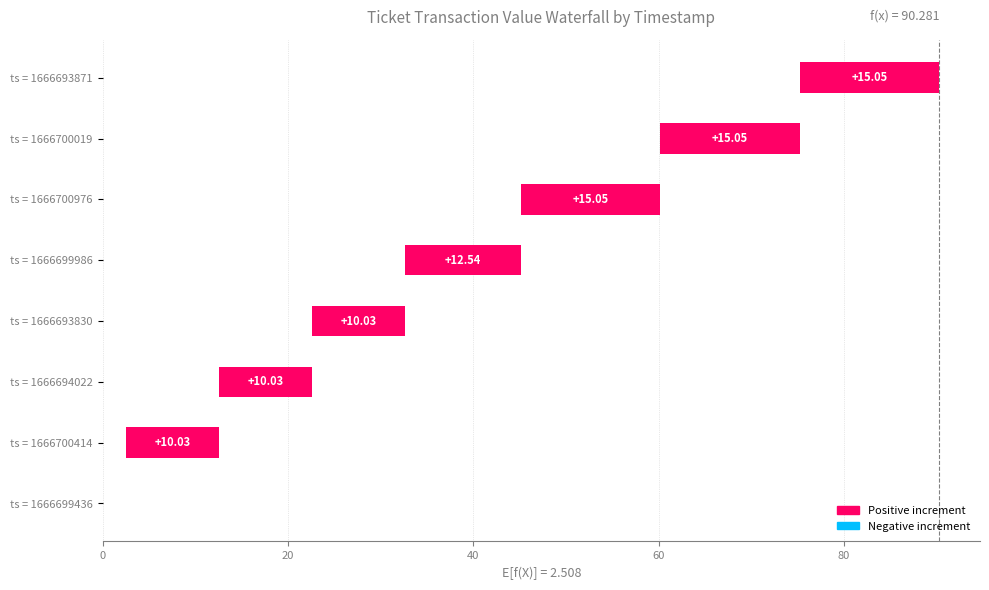

Which category has the highest value across all series?

1666700976